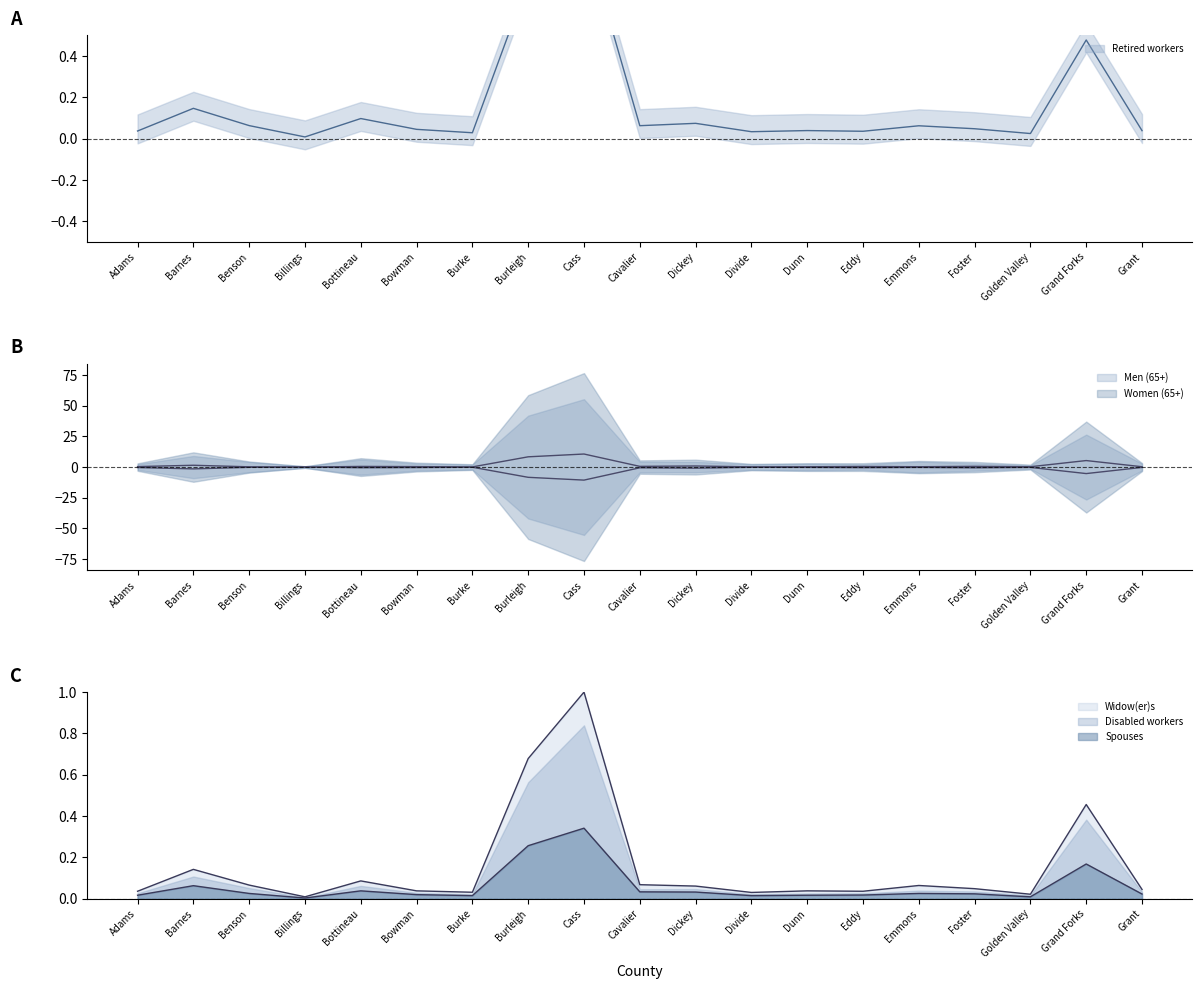

Is it true that Spouses equals 0.0 at Golden Valley?

True